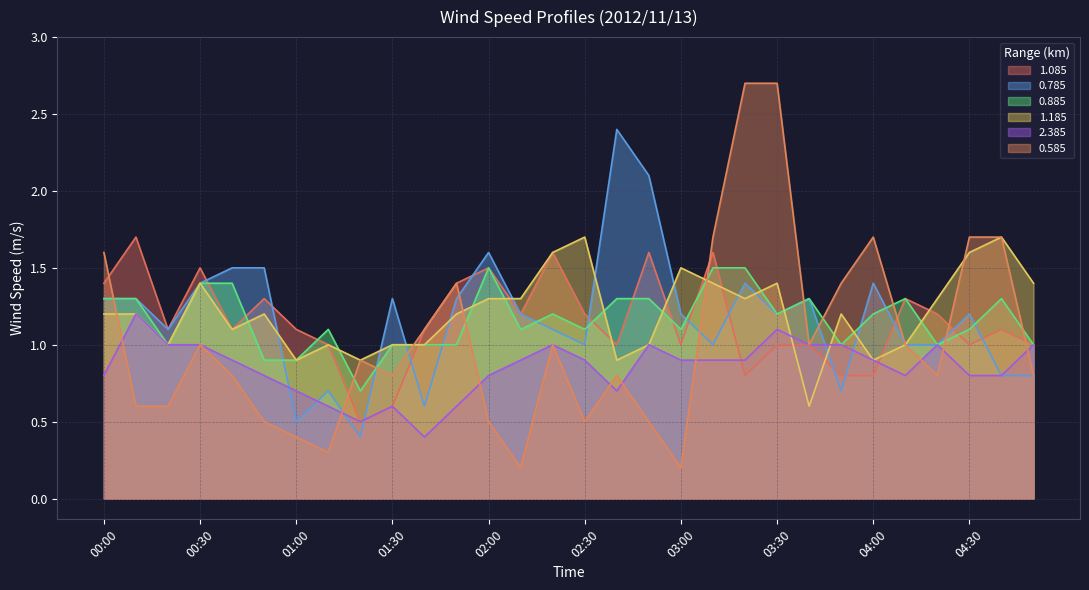

What is the value of the 0.885 point at the 25th from the left?

1.2